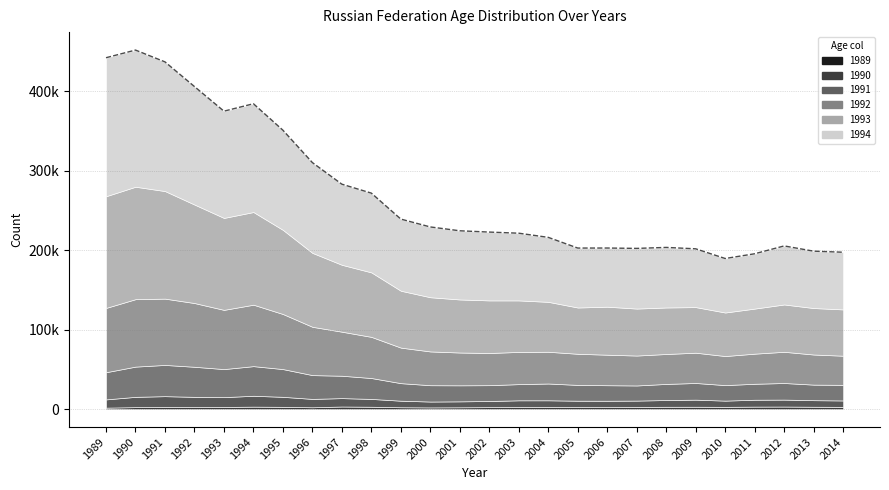

Reading left to right, what are all the values shown in this chart?

1989: 1989=1838	1990=2474	1991=2690	1992=2538	1993=2696	1994=3097	1995=2857	1996=2306	1997=3260	1998=2972	1999=2337	2000=2128	2001=2275	2002=2474	2003=2632	2004=2684	2005=2583	2006=2515	2007=2756	2008=2921	2009=2968	2010=2828	2011=3128	2012=3217	2013=2964	2014=2827
1990: 1989=10395	1990=12968	1991=13618	1992=12898	1993=12378	1994=13705	1995=12609	1996=10533	1997=10588	1998=9856	1999=8248	2000=7395	2001=7496	2002=7751	2003=8449	2004=8425	2005=8008	2006=8012	2007=7972	2008=8509	2009=8921	2010=7868	2011=8669	2012=8746	2013=8278	2014=8077
1991: 1989=34222	1990=38067	1991=39333	1992=37869	1993=35326	1994=37324	1995=34947	1996=29988	1997=28183	1998=26314	1999=22099	2000=20574	2001=20204	2002=19921	2003=20379	2004=21132	2005=19883	2006=19565	2007=19053	2008=20289	2009=21016	2010=19538	2011=20109	2012=20917	2013=19590	2014=19650
1992: 1989=80966	1990=84947	1991=83487	1992=80277	1993=74577	1994=77369	1995=69348	1996=60817	1997=55467	1998=51831	1999=44752	2000=42534	2001=41296	2002=40514	2003=40568	2004=39974	2005=39200	2006=38415	2007=37684	2008=37696	2009=38128	2010=36598	2011=37926	2012=39297	2013=37923	2014=36694
1993: 1989=140650	1990=141594	1991=135458	1992=124028	1993=115784	1994=116696	1995=105957	1996=93101	1997=84234	1998=81213	1999=71621	2000=68249	2001=66806	2002=66238	2003=64860	2004=62867	2005=58281	2006=60465	2007=59150	2008=58587	2009=57429	2010=54816	2011=56760	2012=59609	2013=58516	2014=58308
1994: 1989=174445	1990=172112	1991=162703	1992=148615	1993=134456	1994=136381	1995=125527	1996=113704	1997=101519	1998=99808	1999=90236	2000=88521	2001=86493	2002=86051	2003=84642	2004=81197	2005=74864	2006=73892	2007=75785	2008=75634	2009=73402	2010=68020	2011=69051	2012=73728	2013=71628	2014=72018